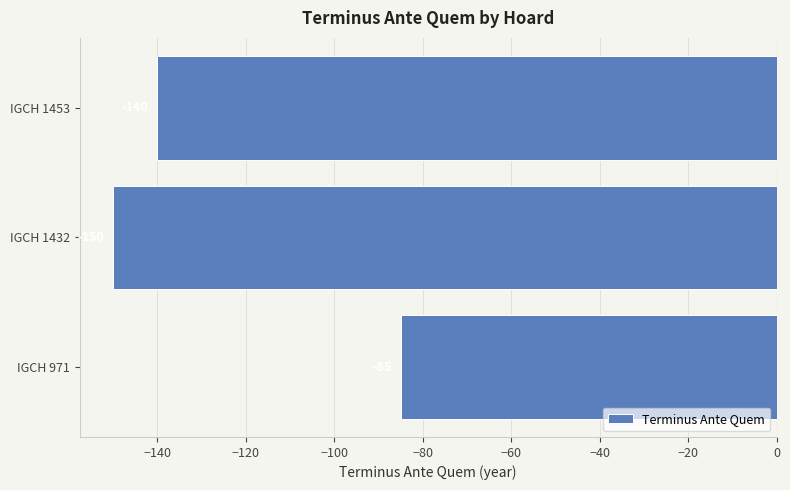

Rank the categories by value from lowest to highest.

IGCH 1432, IGCH 1453, IGCH 971